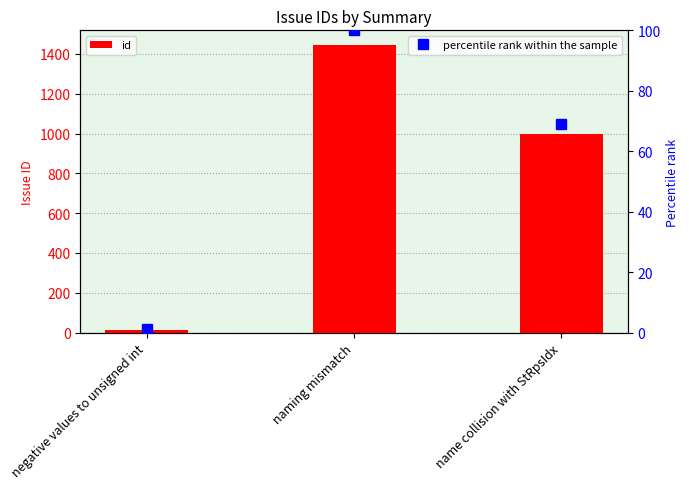

True or false: percentile rank within the sample has a value of 177.1 at naming mismatch.

False